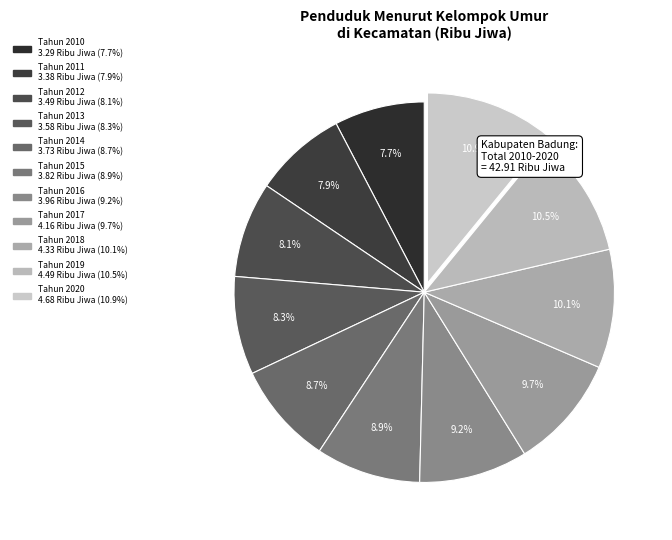

How many slices are in this pie chart?

11